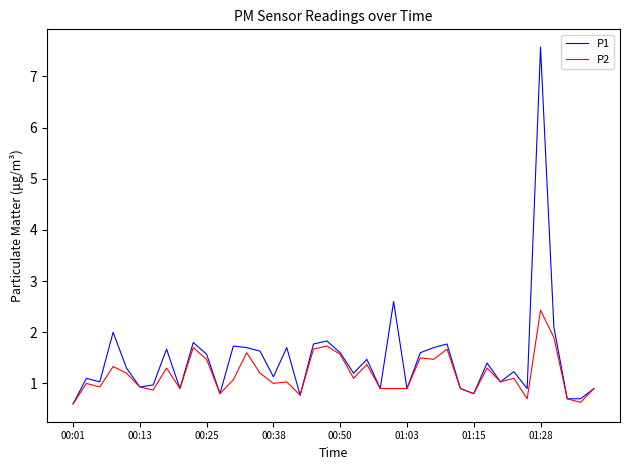

Does the chart display data point markers on the line(s)?

No